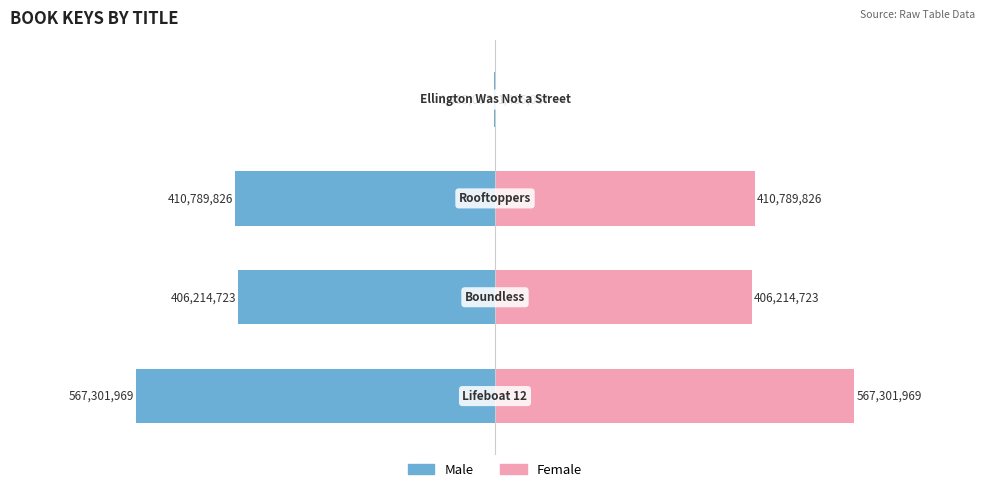

Count the number of data series in this chart.

2